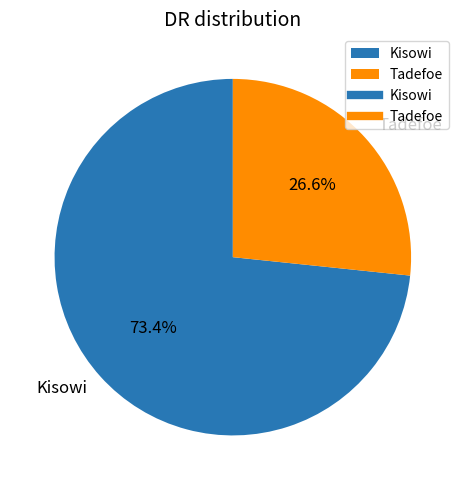

True or false: Tadefoe accounts for 27% of the total.

True